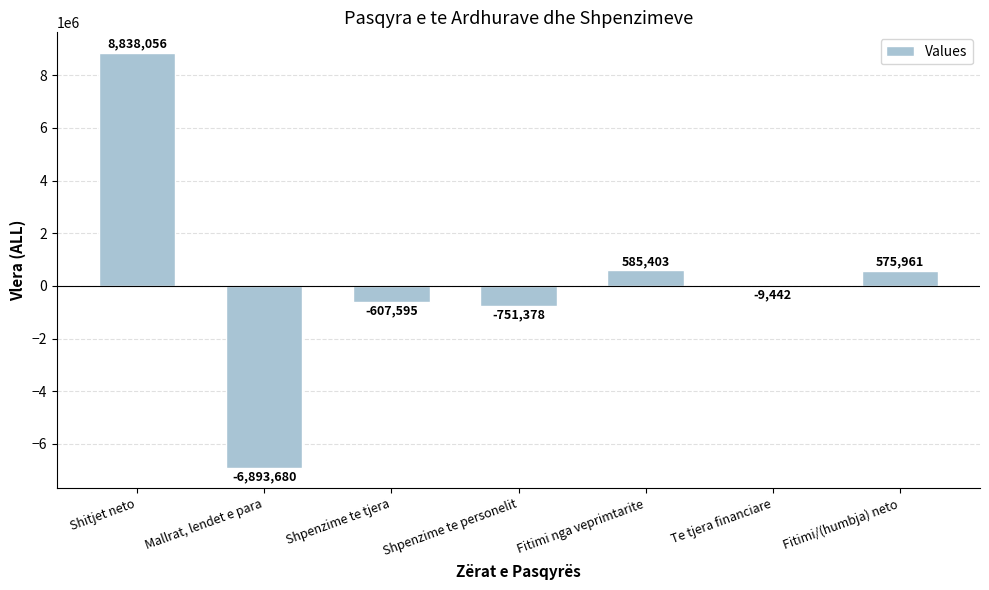

Are the bars grouped side by side (vs. stacked)?

No